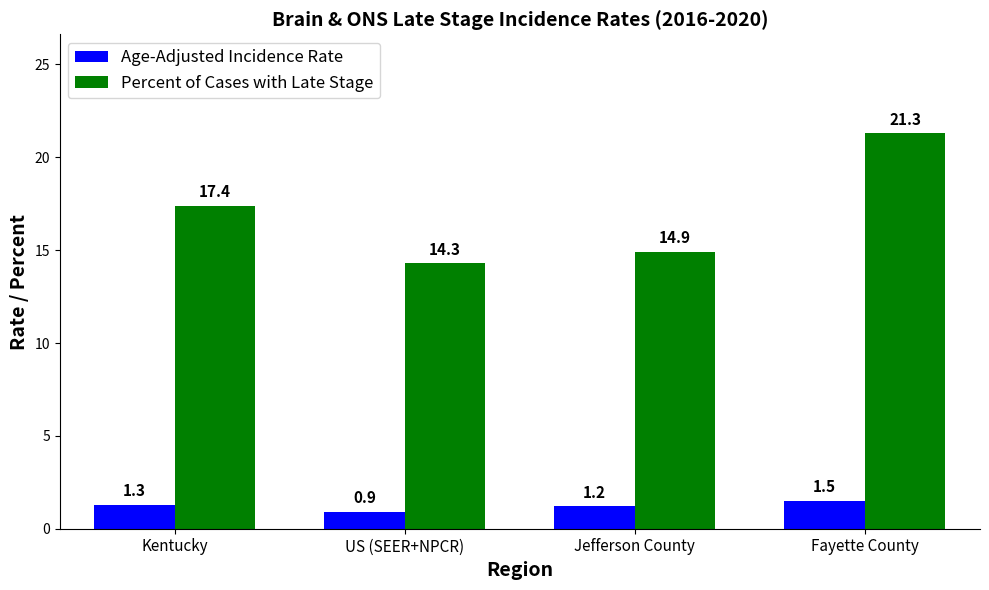

Between Kentucky and Fayette County, which series saw the biggest shift?

Percent of Cases with Late Stage